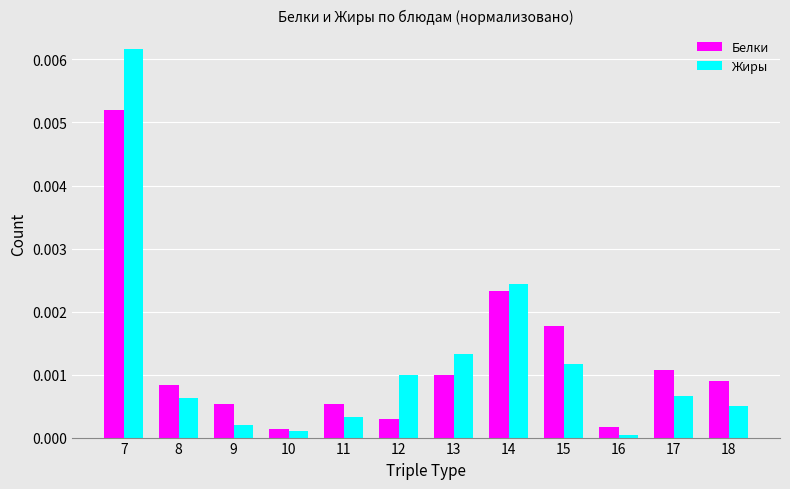

List the series in order of their peak value, highest first.

Жиры, Белки